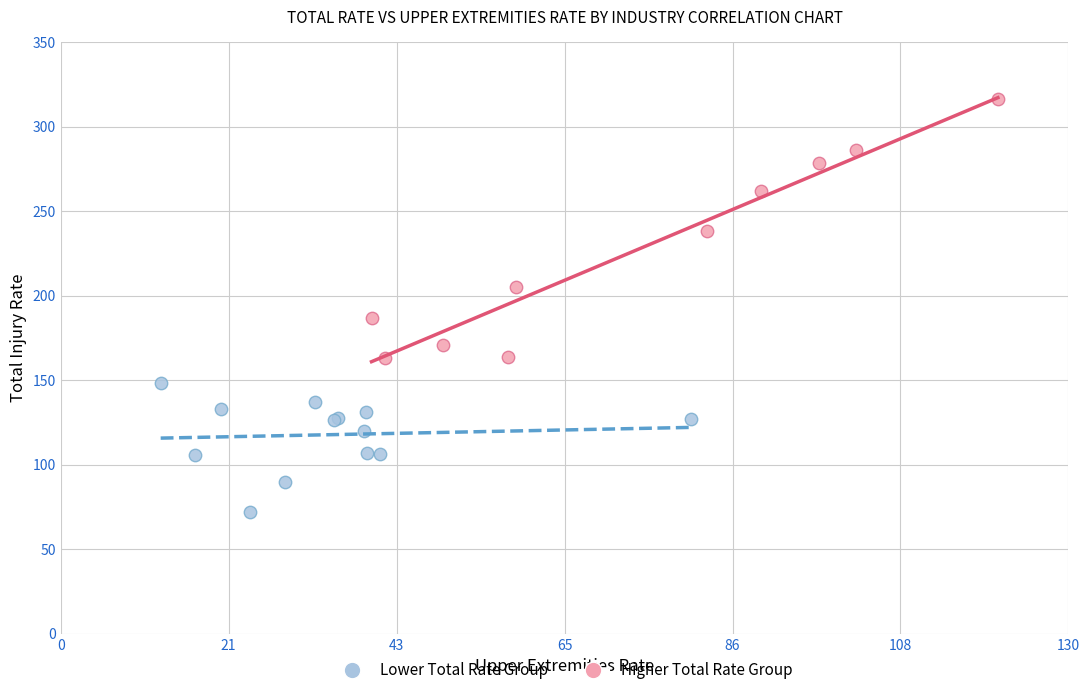

Which series has the largest Y range (max minus min)?

Higher Total Rate Group